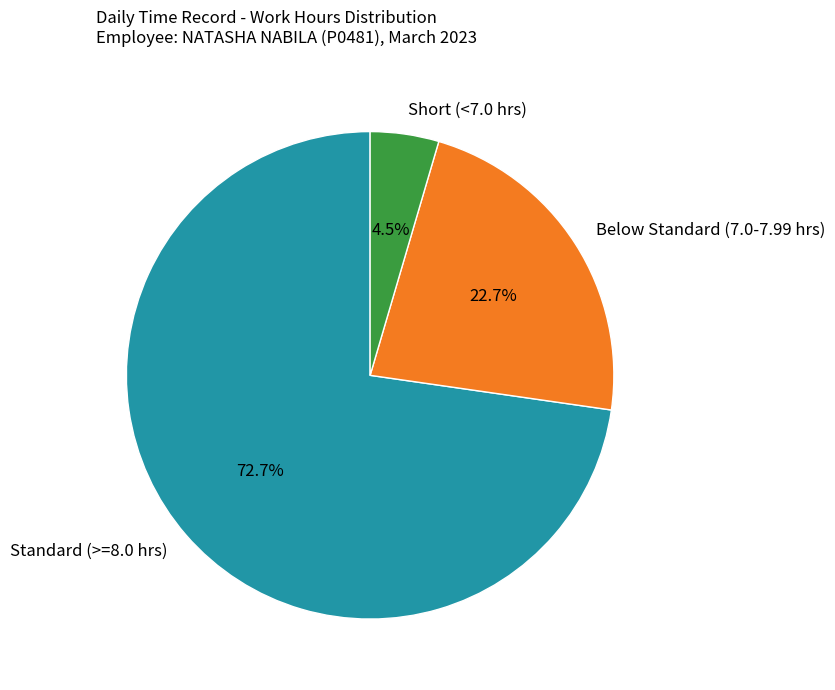

Count the number of slices in the pie.

3